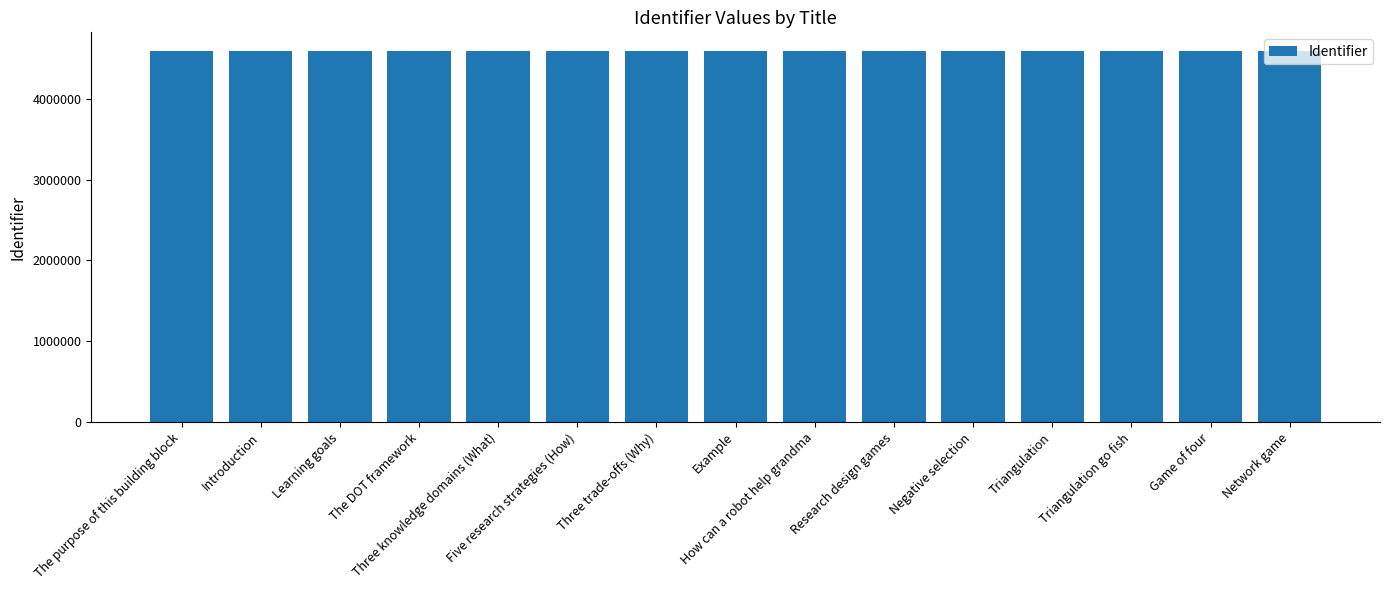

What is the value of the 12th bar from the left?

4594597